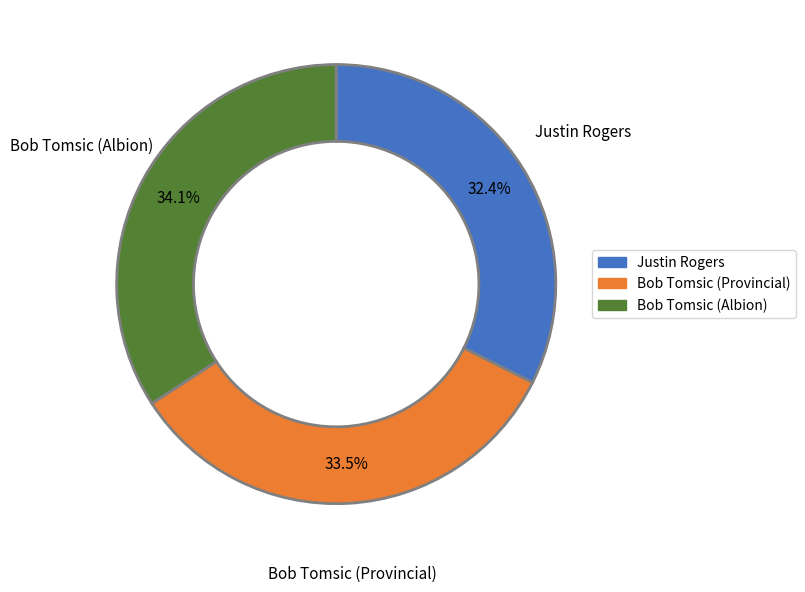

To the nearest percent, what is the difference between the largest and smallest slice percentages?

2%